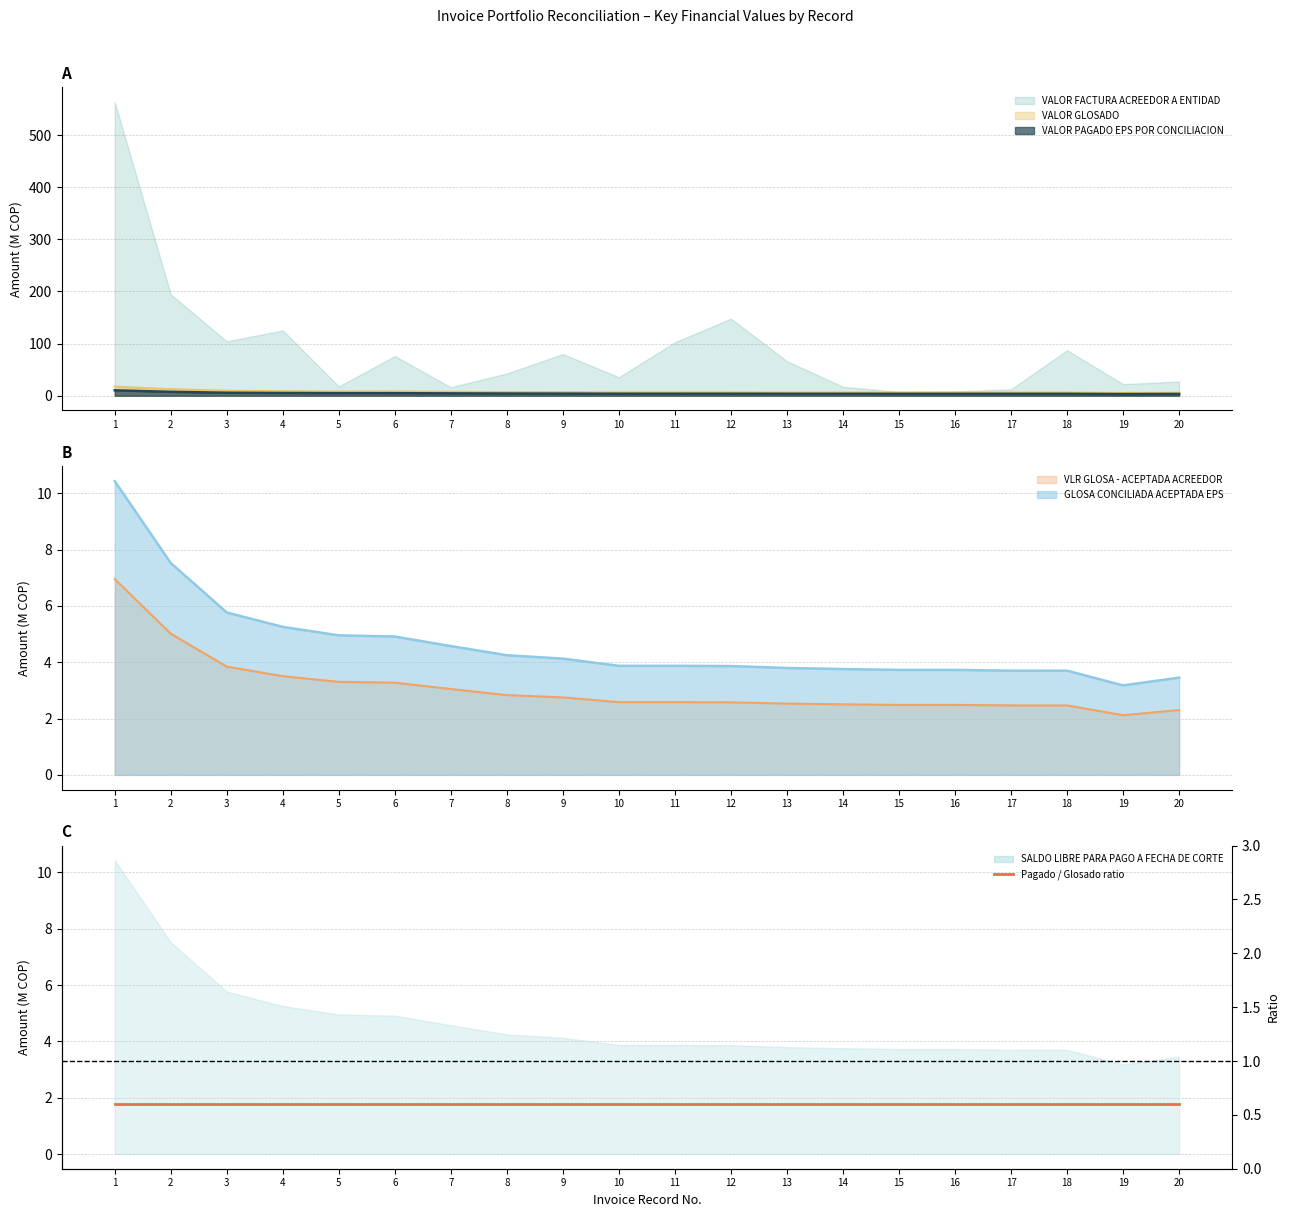

True or false: VLR GLOSA - ACEPTADA ACREEDOR and VALOR GLOSADO cross at least once.

False